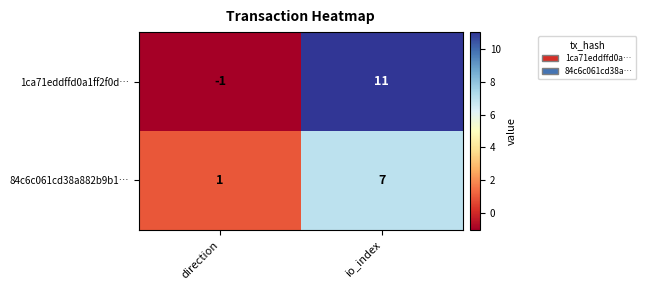

What is the difference between the 84c6c061cd38a882b9b1… values at direction and io_index?

6